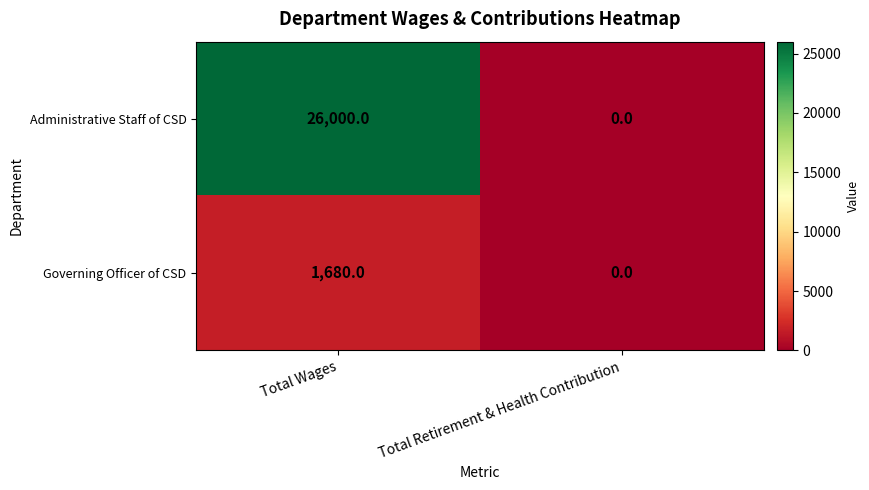

Between Total Wages and Total Retirement & Health Contribution, which series saw the biggest shift?

Administrative Staff of CSD